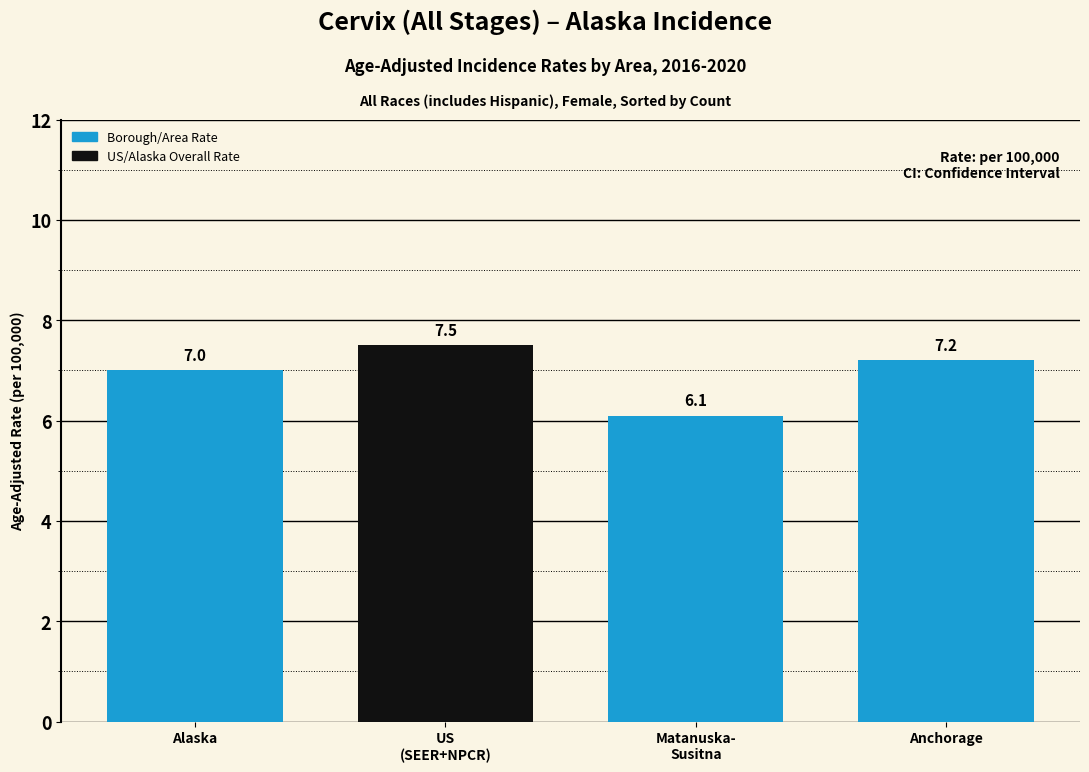

Reading left to right, extract all data points from this chart.

7.0	7.5	6.1	7.2